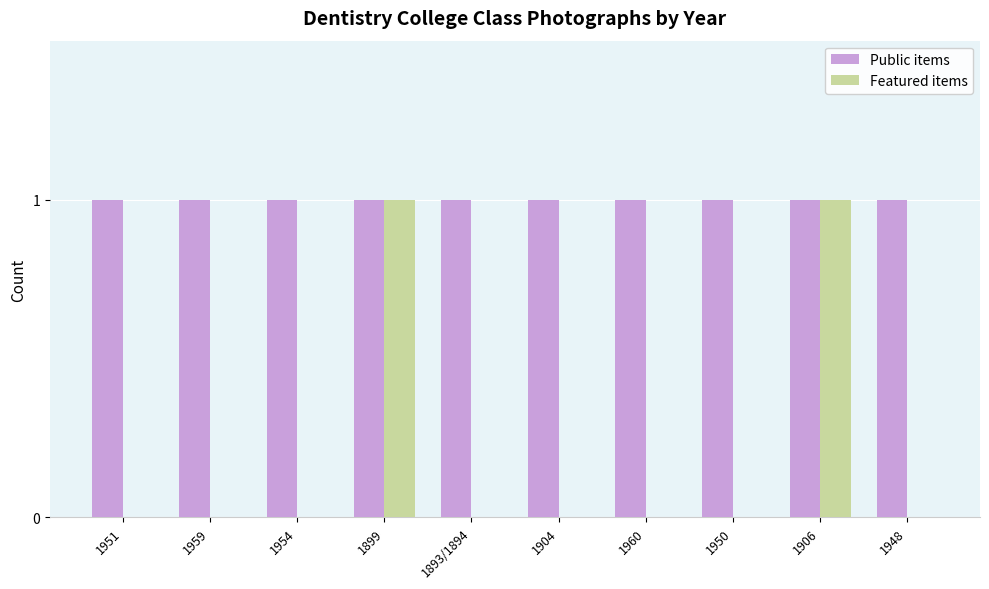

The Public items series shows 0 at 1899. True or false?

False